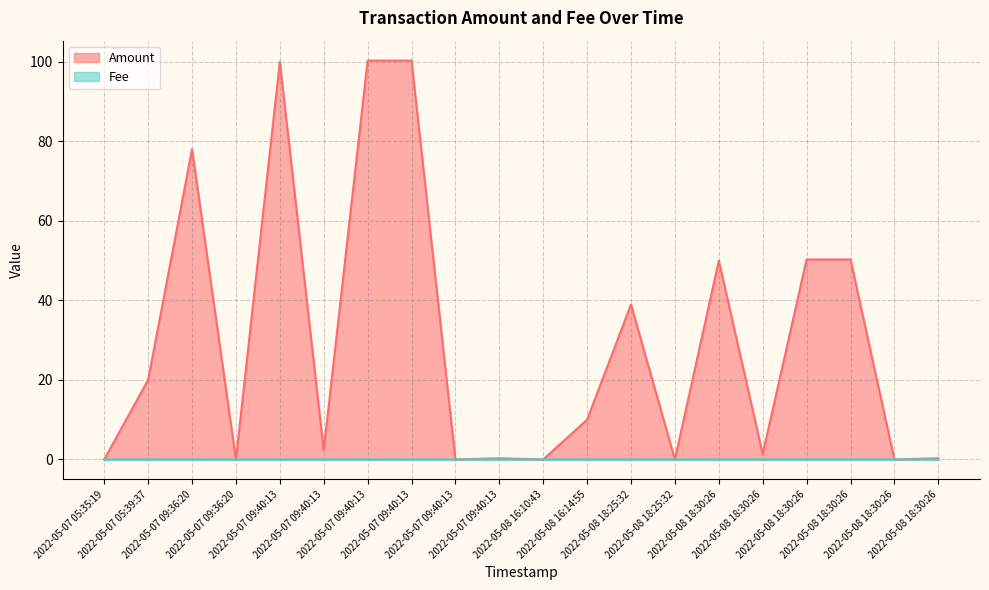

What is the value of the Amount point at the 15th from the left?

50.0